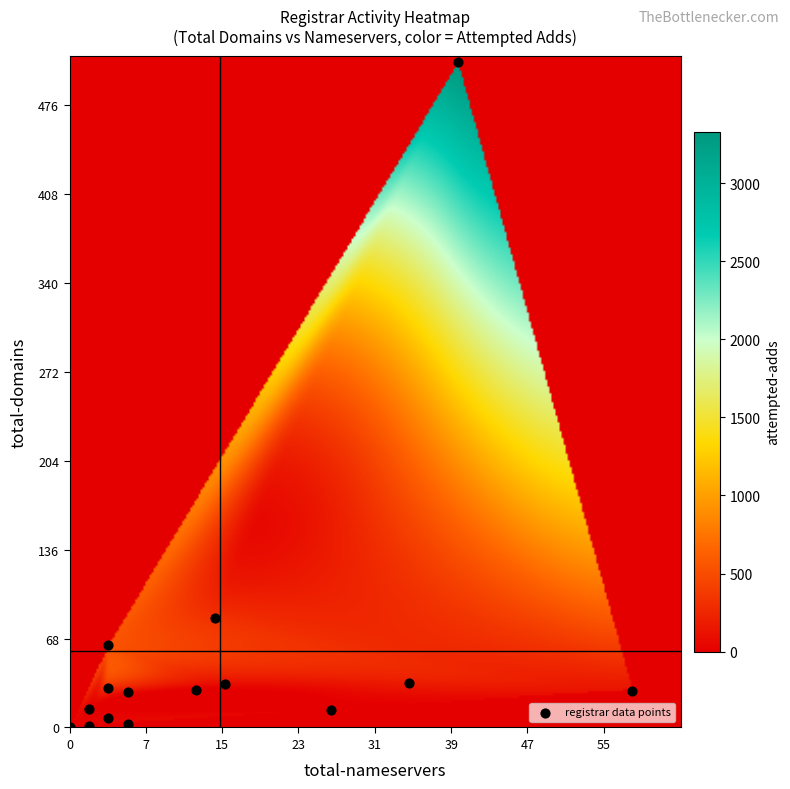

What Y value in the scatter plot is closest to 254?

84